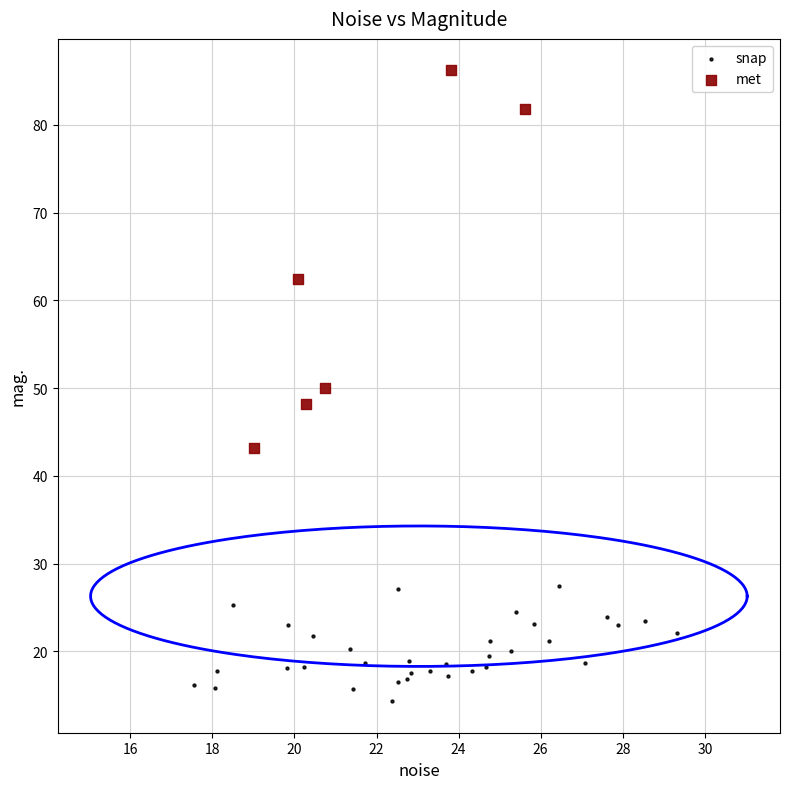

Which series reaches the minimum Y coordinate?

snap